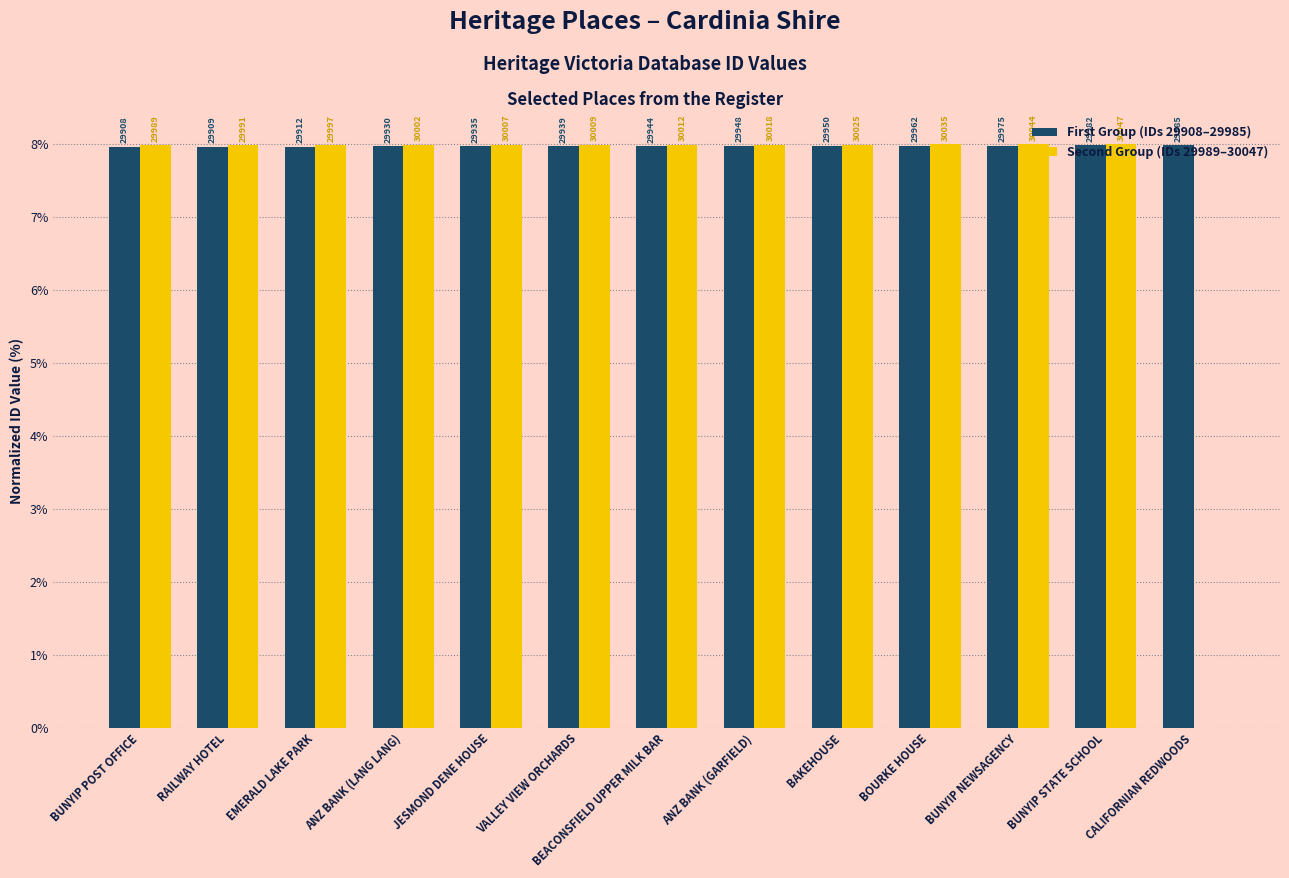

At BUNYIP POST OFFICE, list the series in order from smallest to largest.

First Group (IDs 29908–29985), Second Group (IDs 29989–30047)